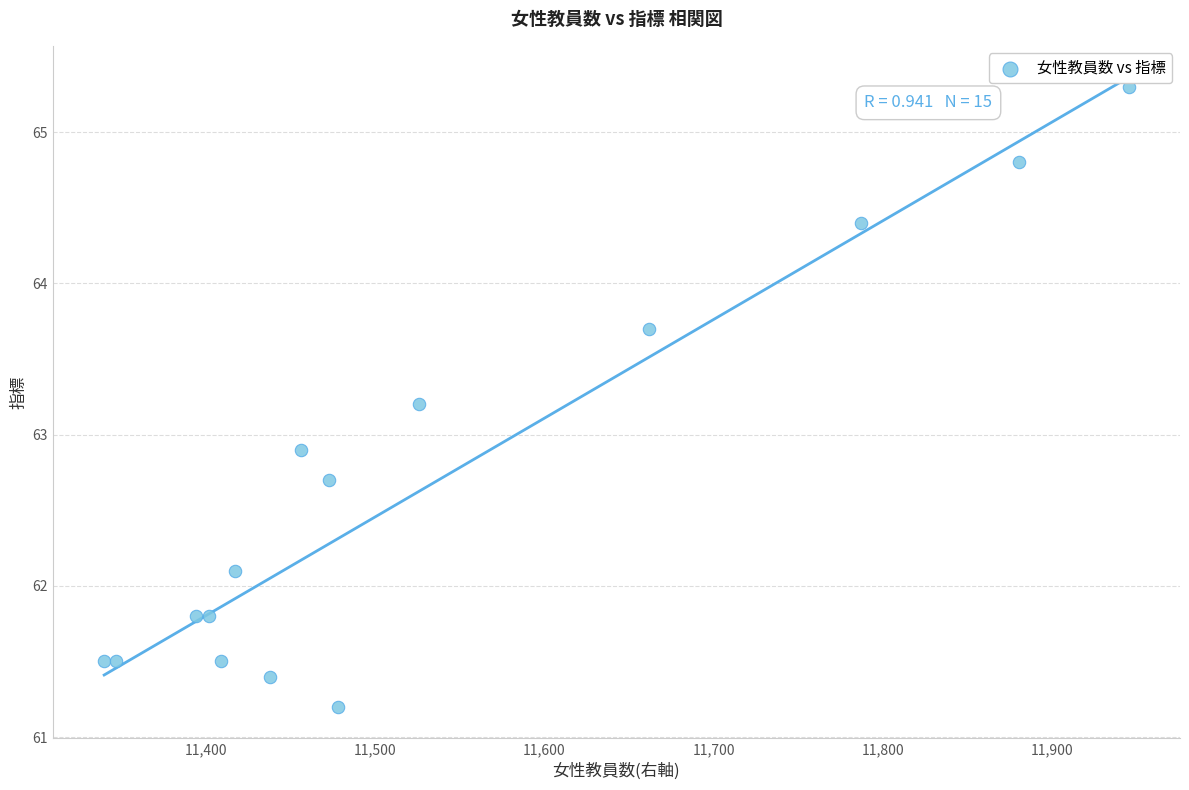

What Y value in the scatter plot is closest to 63?

62.9